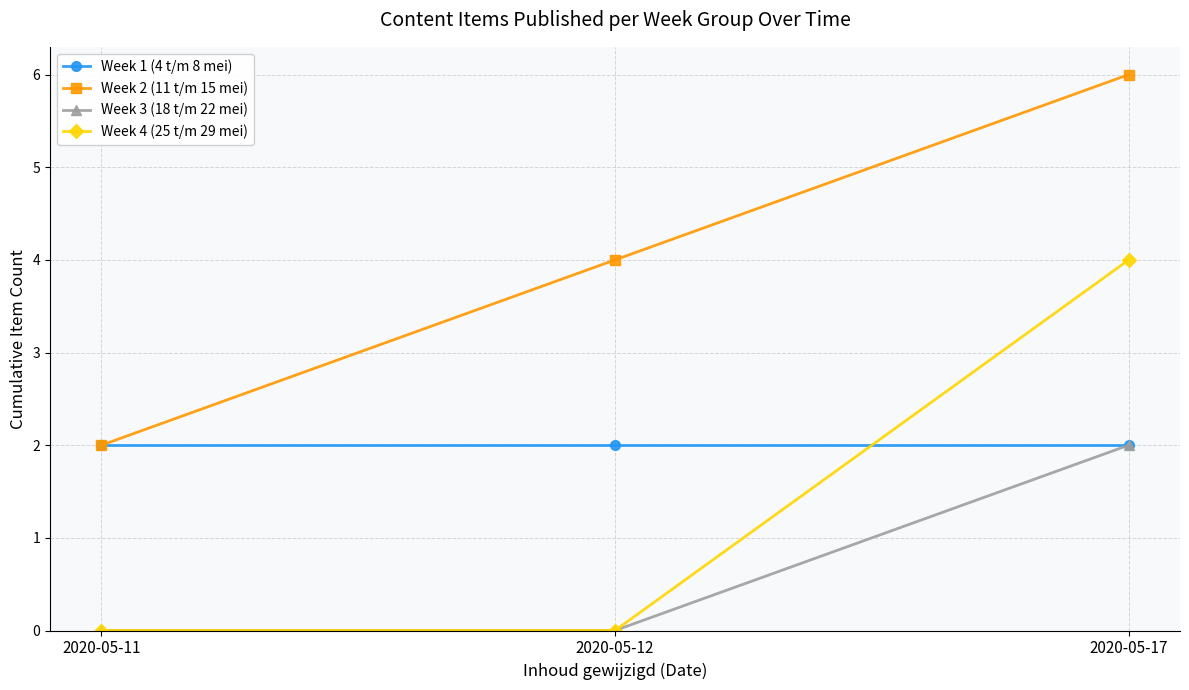

Reading right to left, what are all the values shown in this chart?

Week 1 (4 t/m 8 mei): 2020-05-17=2	2020-05-12=2	2020-05-11=2
Week 2 (11 t/m 15 mei): 2020-05-17=6	2020-05-12=4	2020-05-11=2
Week 3 (18 t/m 22 mei): 2020-05-17=2	2020-05-12=0	2020-05-11=0
Week 4 (25 t/m 29 mei): 2020-05-17=4	2020-05-12=0	2020-05-11=0